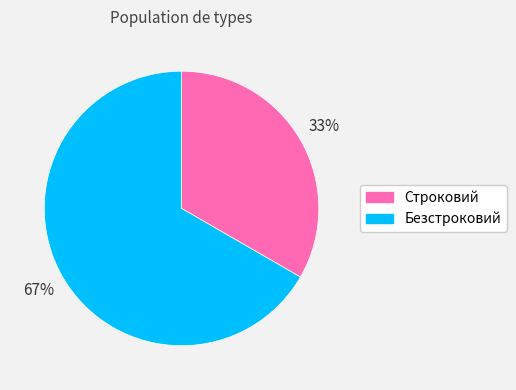

The Безстроковий slice represents 78% of the pie. True or false?

False